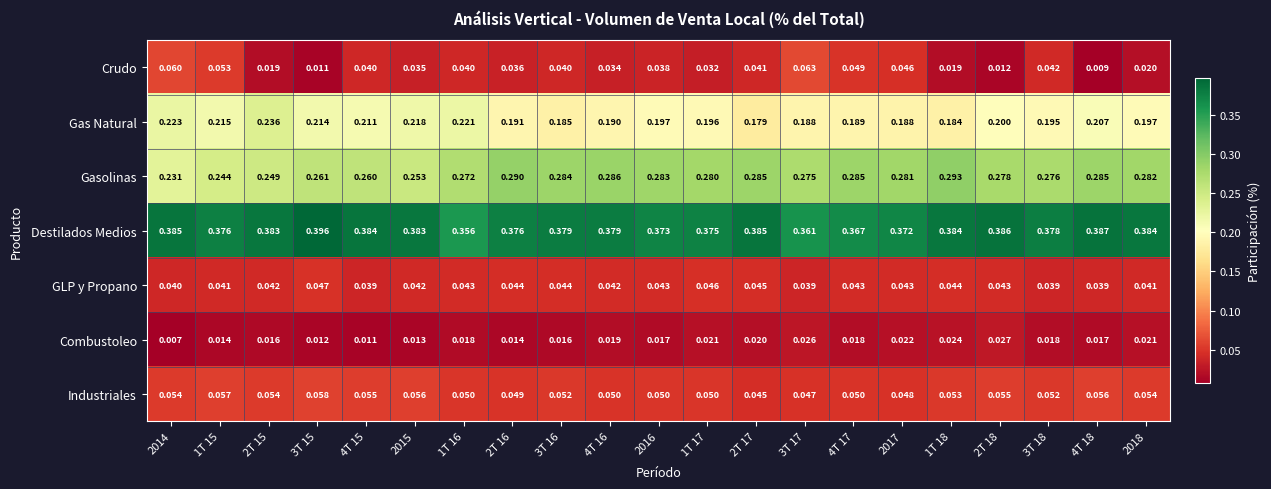

List the series in order of their peak value, highest first.

Destilados Medios, Gasolinas, Gas Natural, Crudo, Industriales, GLP y Propano, Combustoleo